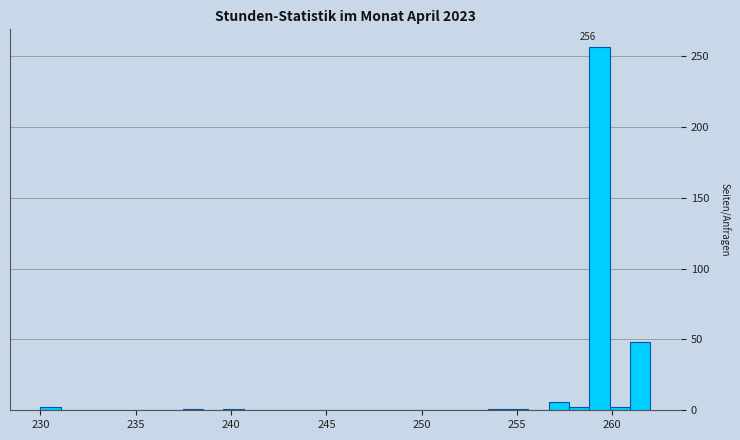

Read against the x-axis, roughly where is the centre of the tallest bar?

259.5